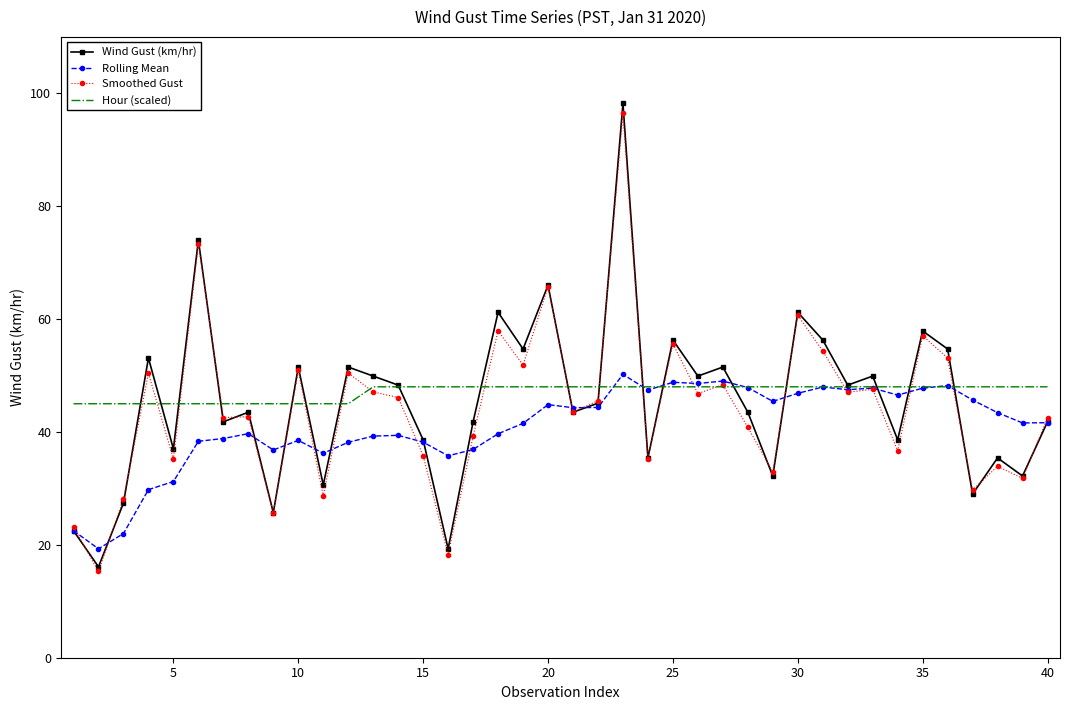

What is the value of the Wind Gust (km/hr) point at the 4th from the left?

53.1